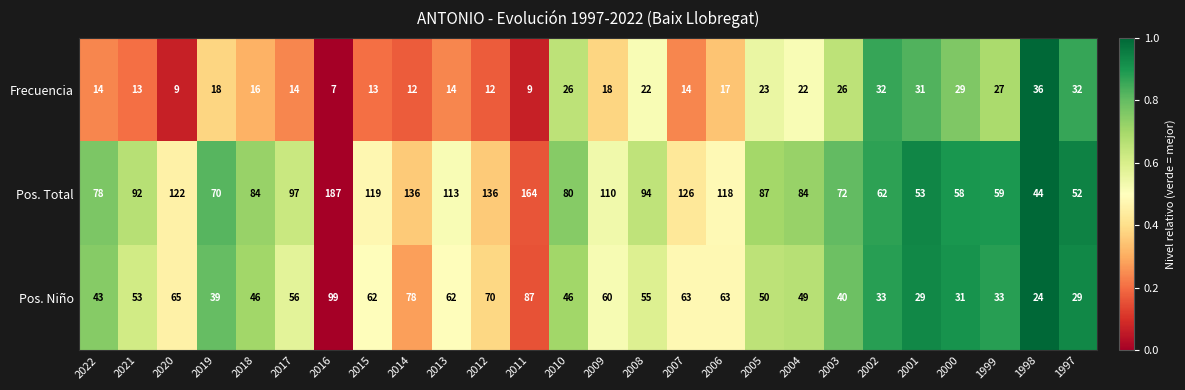

What is the sum of all Frecuencia values?

506